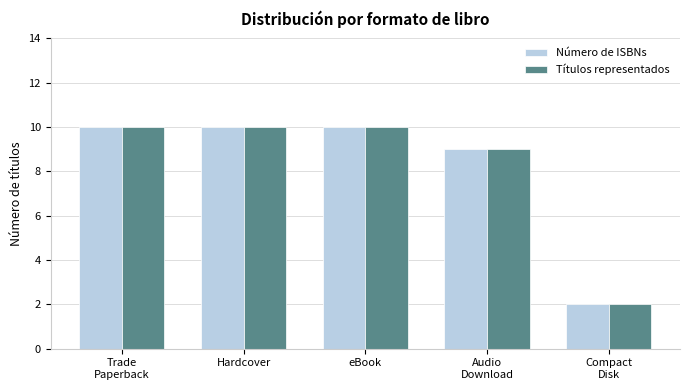

What is the maximum value shown in the chart?

10